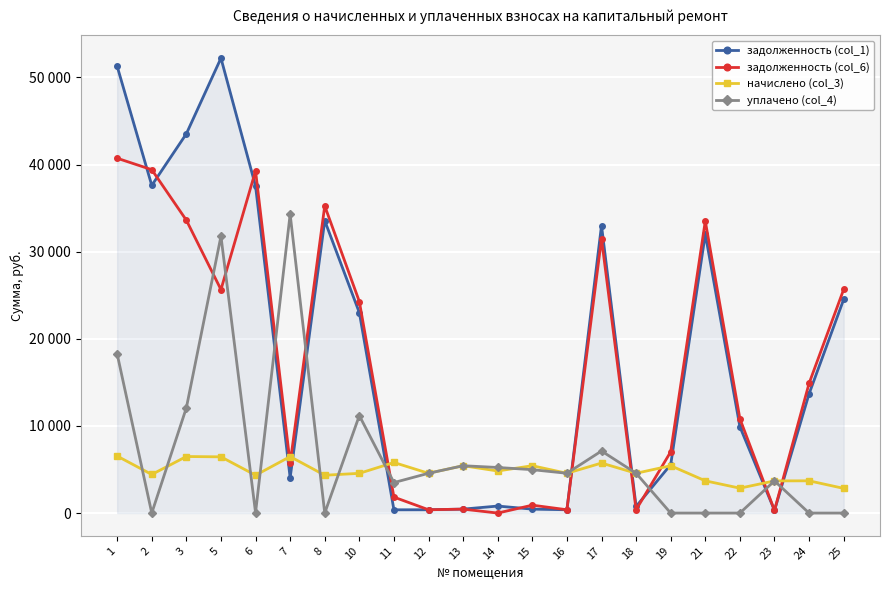

After their last crossing, which series has the higher values: задолженность (col_6) or уплачено (col_4)?

задолженность (col_6)